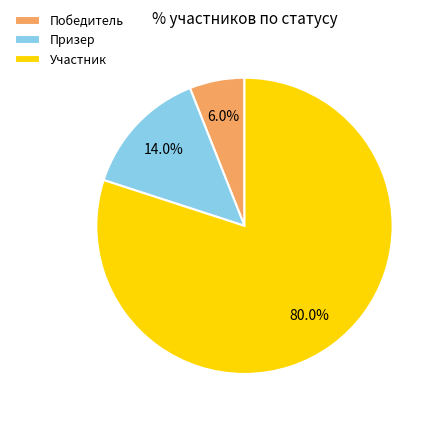

What percentage do Призер and Участник together represent?

94.0%